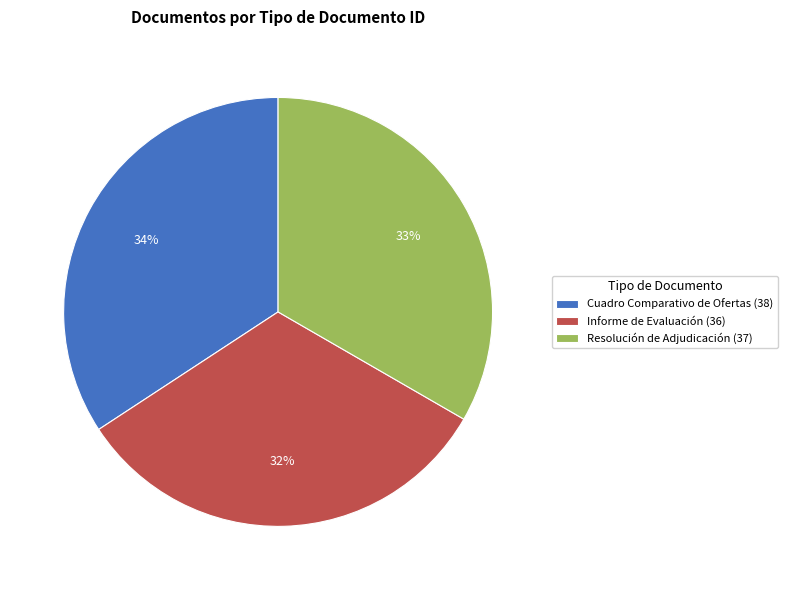

Is the sum of Informe de Evaluación (36) and Cuadro Comparativo de Ofertas (38) greater than half?

Yes